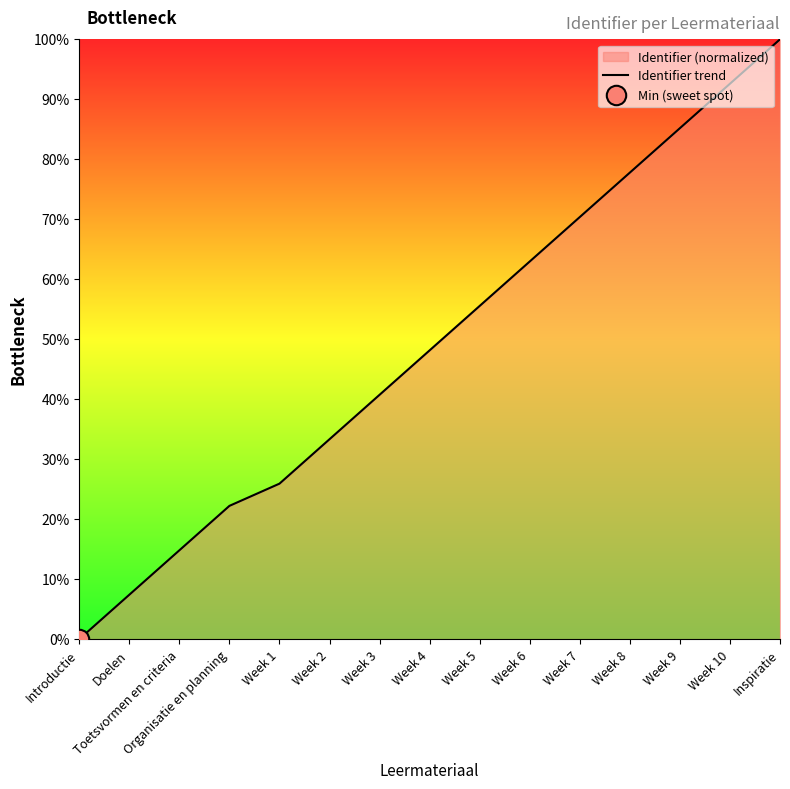

Reading left to right, transcribe all the data shown in this chart.

0.0	7.4	14.8	22.2	25.9	33.3	40.7	48.1	55.6	63.0	70.4	77.8	85.2	92.6	100.0